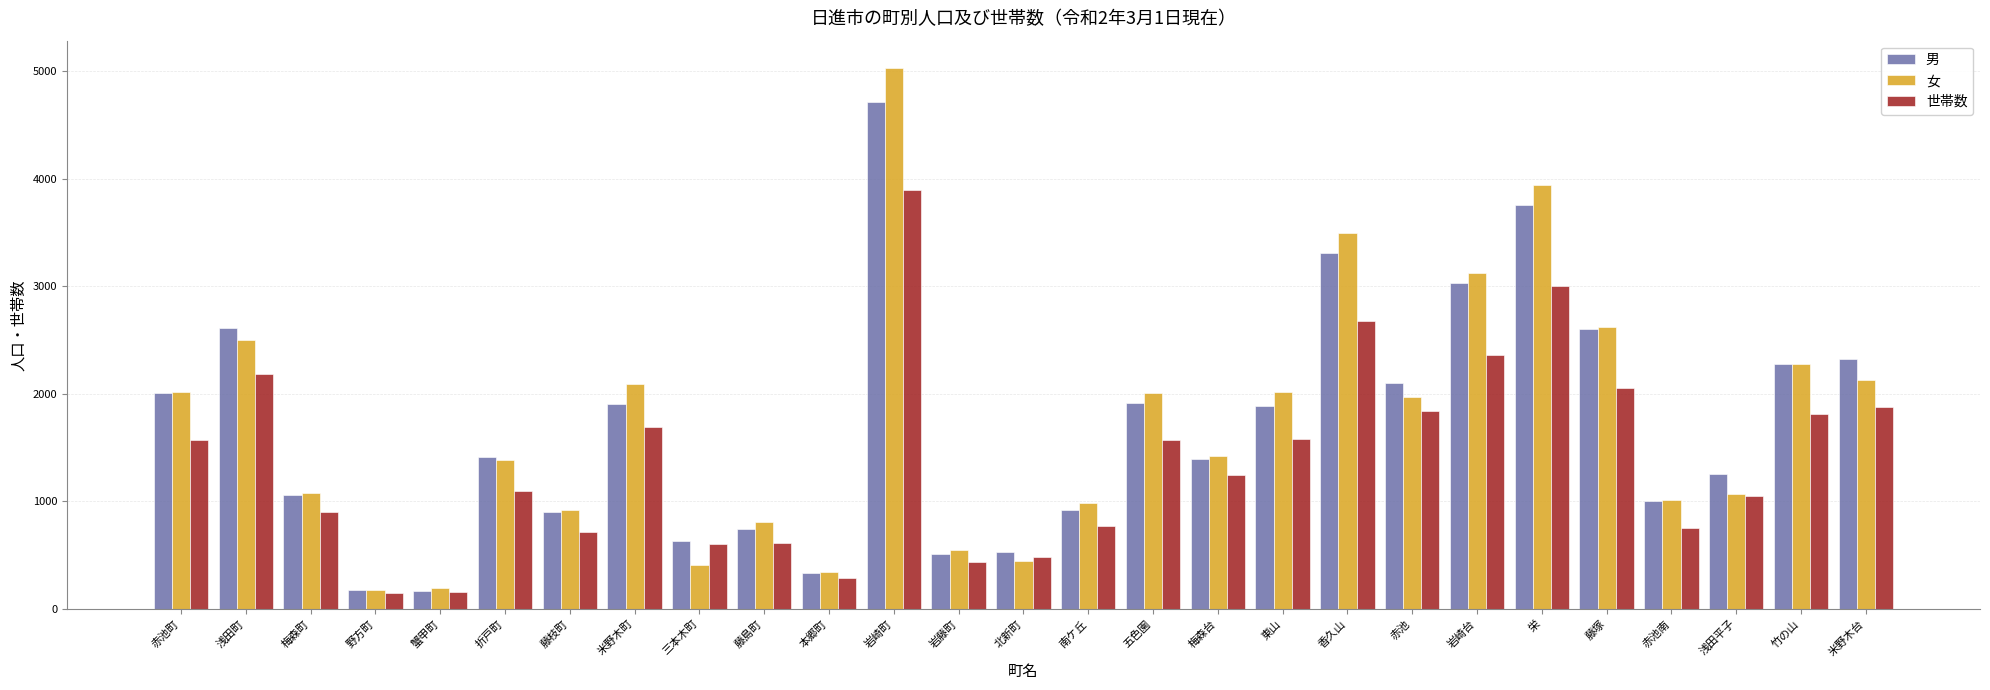

Where is 世帯数 nearest to the value 2022?

藤塚